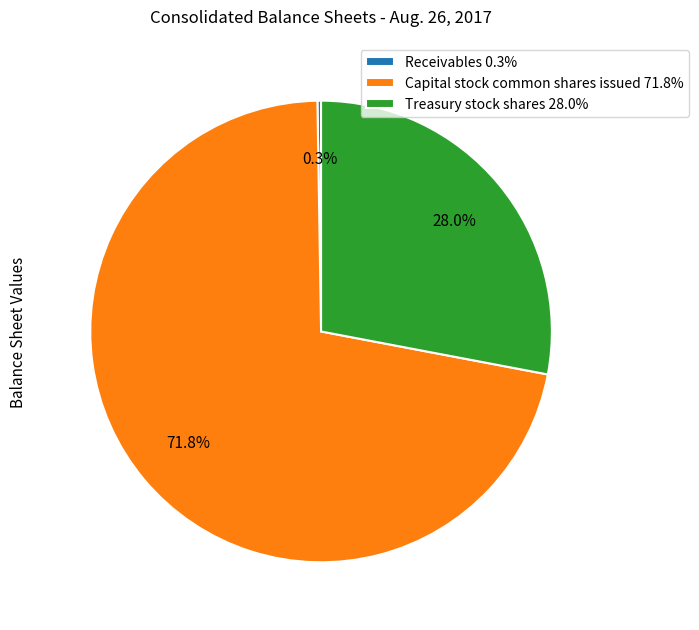

Is Treasury stock shares the majority of the pie?

No